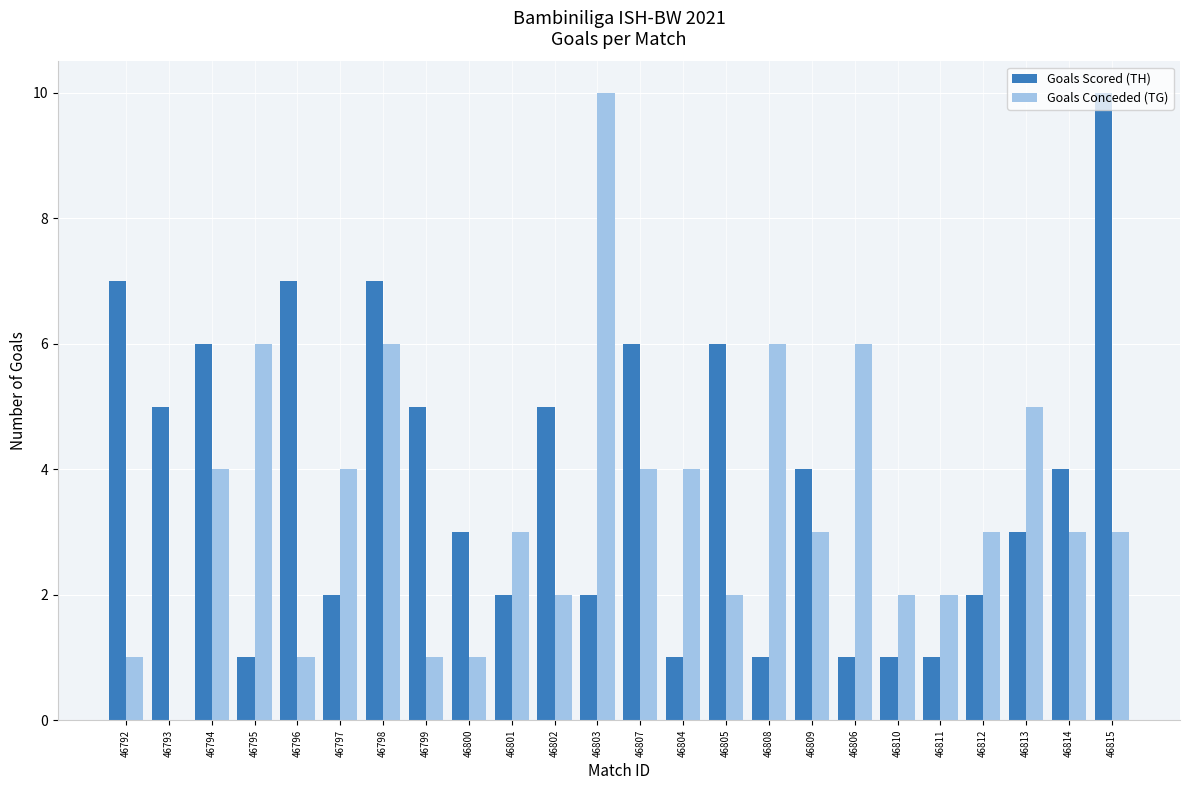

What is the average value of the Goals Scored (TH) series?

4